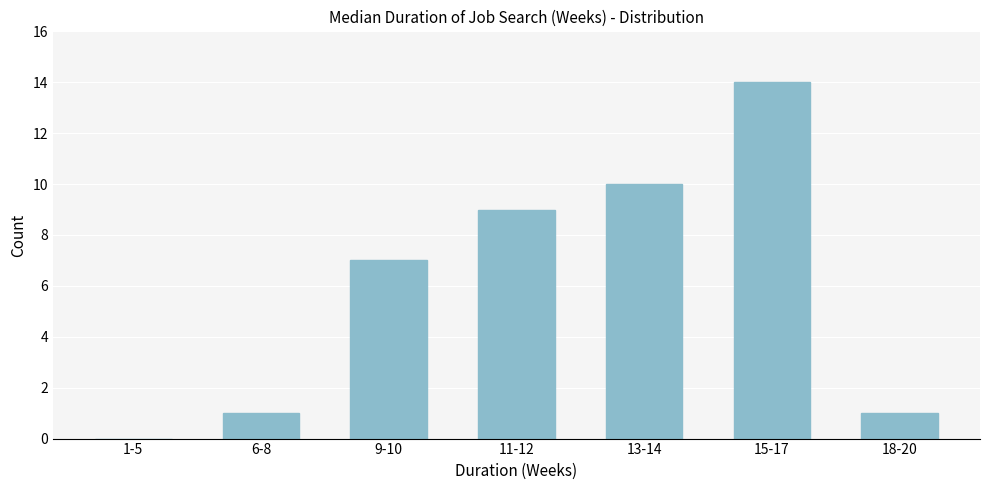

Reading left to right, what are all the values shown in this chart?

1-5=0	6-8=1	9-10=7	11-12=9	13-14=10	15-17=14	18-20=1